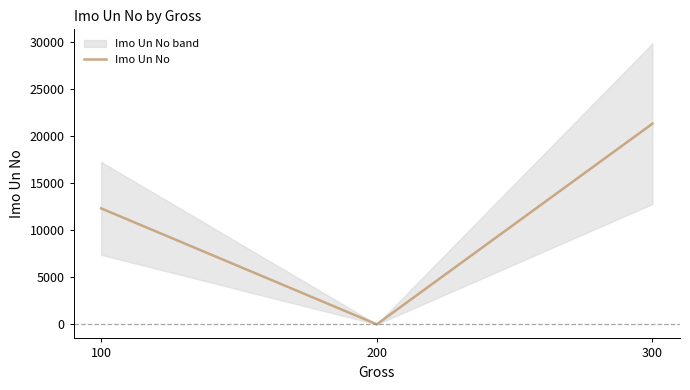

Does the chart have visible grid lines?

No